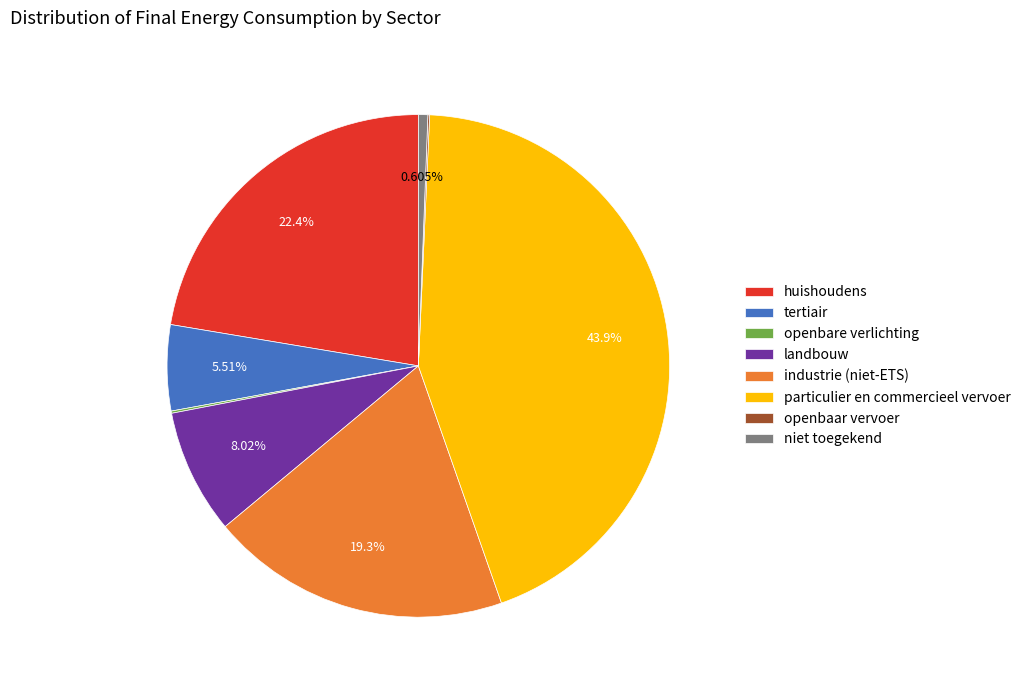

To the nearest percent, what percentage of the pie is huishoudens?

22%